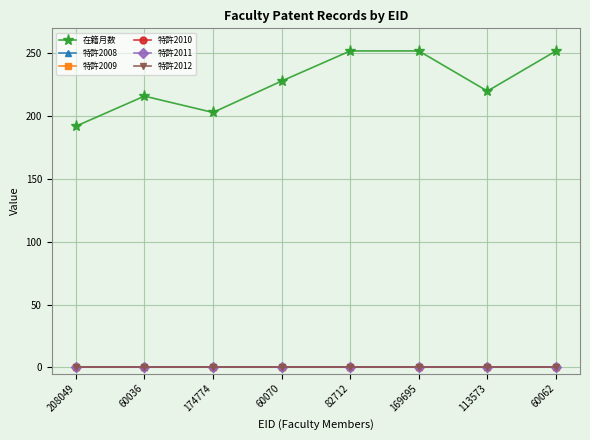

Which has a higher value, 169695 or 82712?

169695